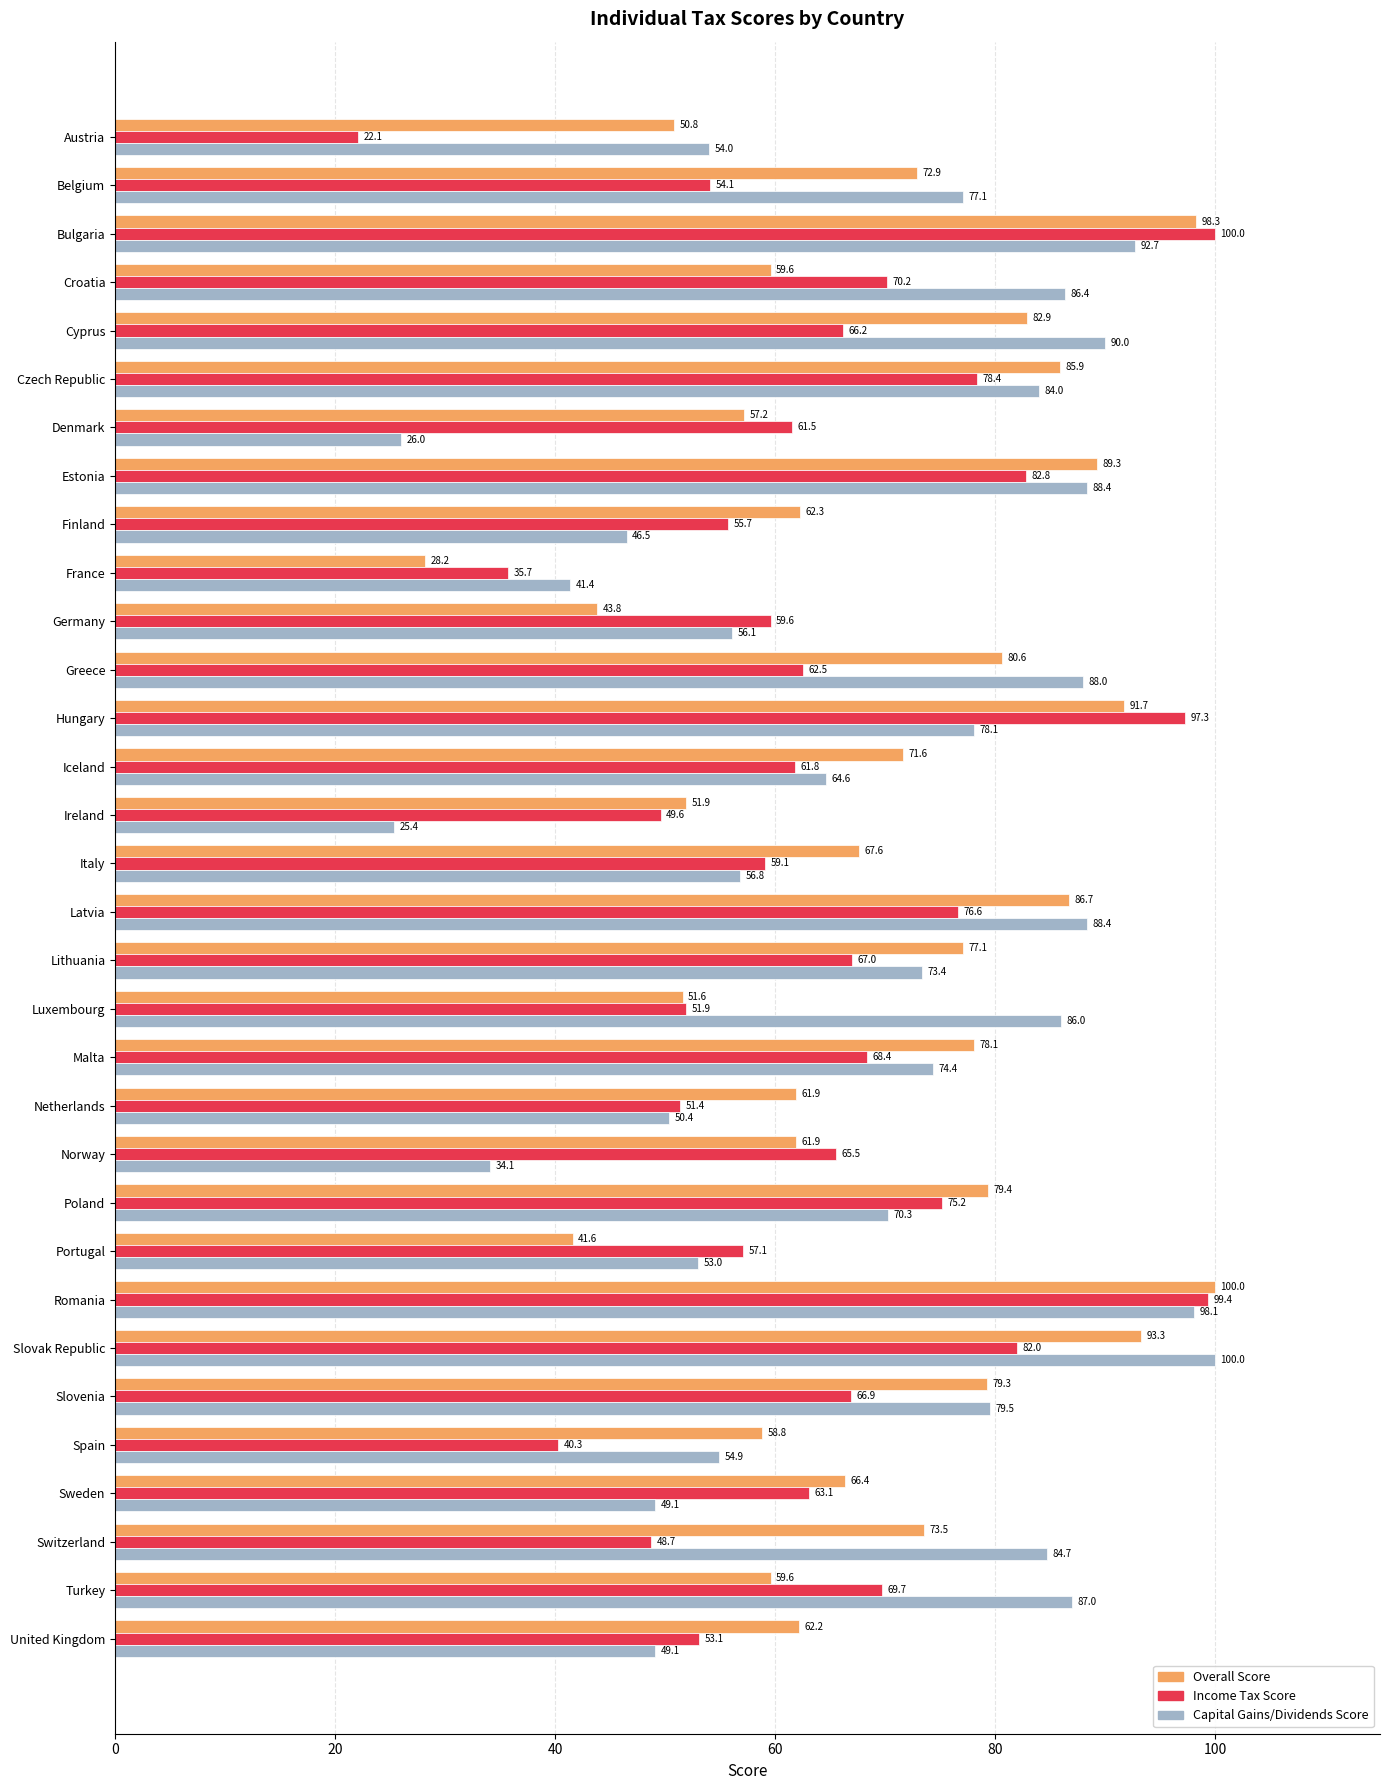

What is the difference between the maximum and minimum values in the Income Tax Score series?

77.9